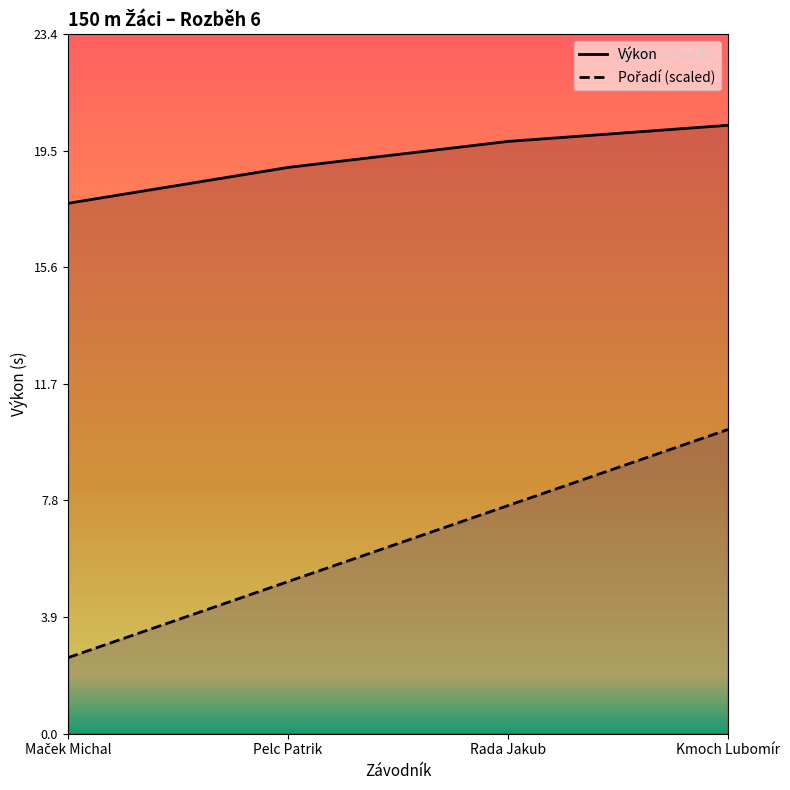

At Kmoch Lubomír, list the series in order from largest to smallest.

Výkon, Pořadí